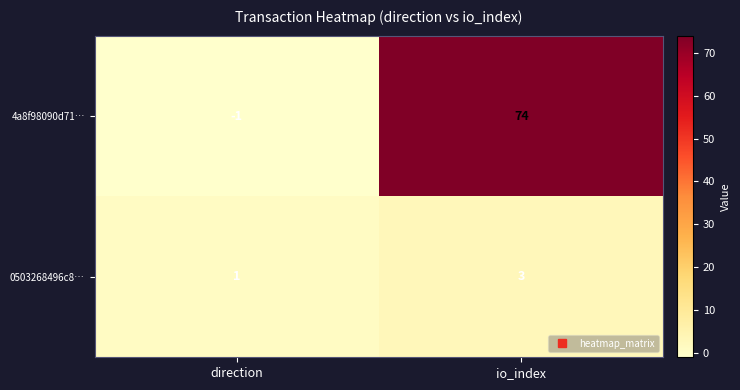

What is the sum of all 0503268496c8… values?

4